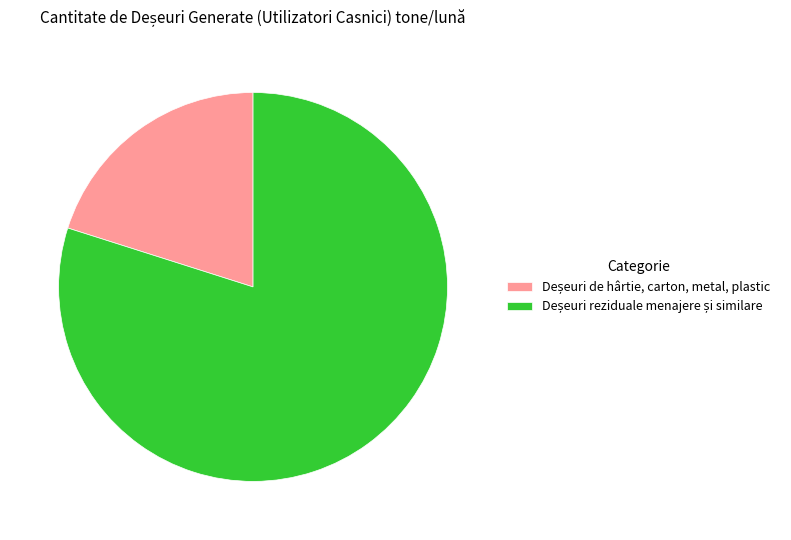

Is there a majority slice in this chart?

Yes